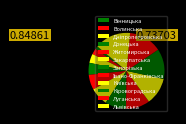

The Закарпатська slice represents 21% of the pie. True or false?

False